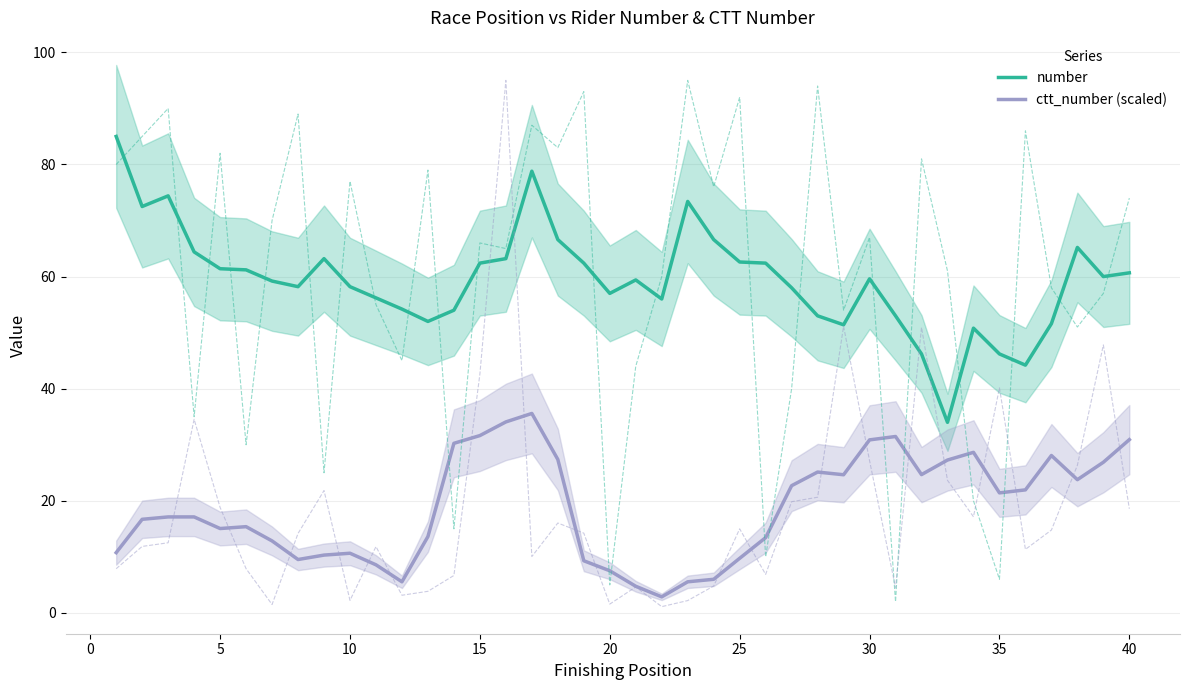

The number series shows 57.0 at 20. True or false?

True